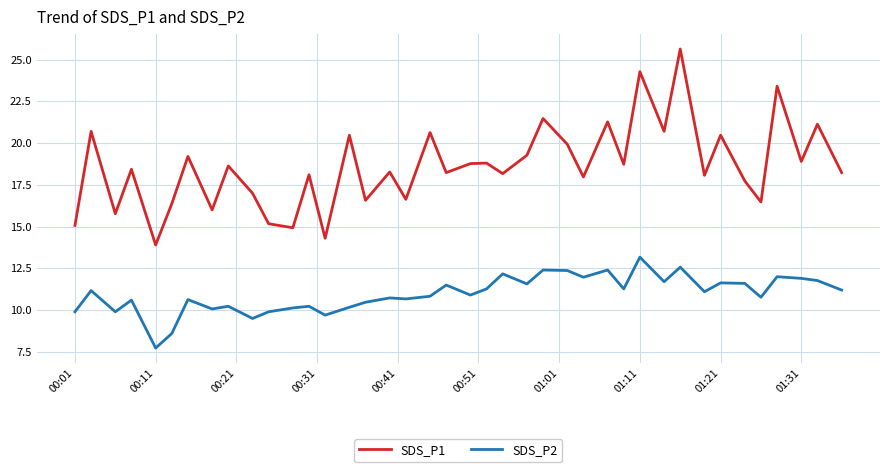

Which series has the largest range (max minus min)?

SDS_P1